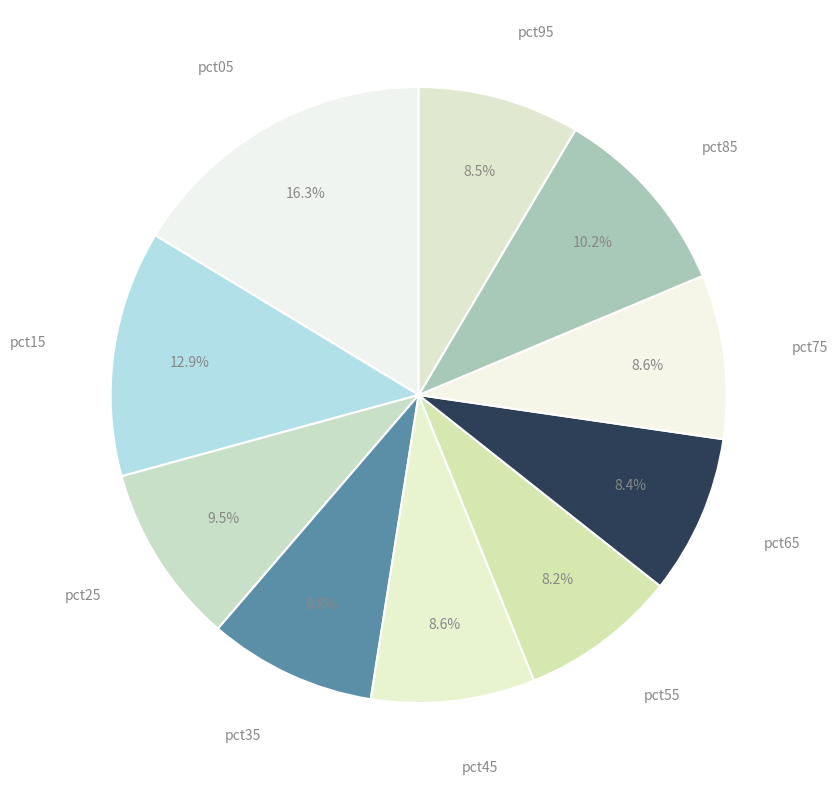

To the nearest percent, what is the difference between the largest and smallest slice percentages?

8%